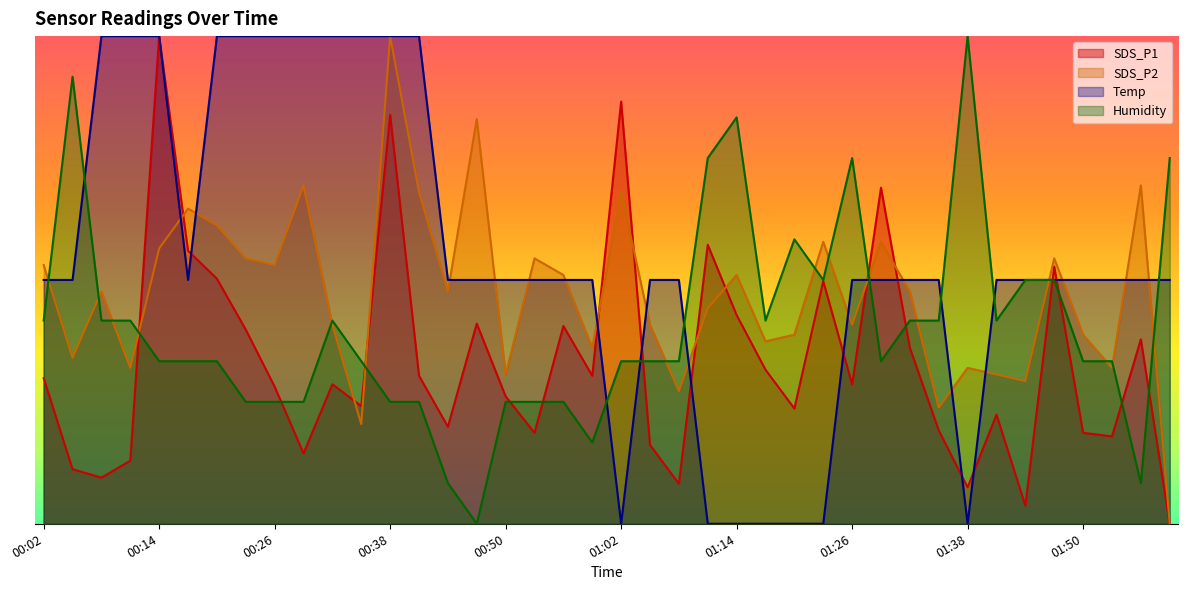

Does the chart have visible grid lines?

No